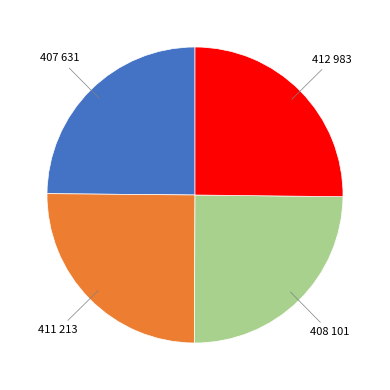

Is there a majority slice in this chart?

No